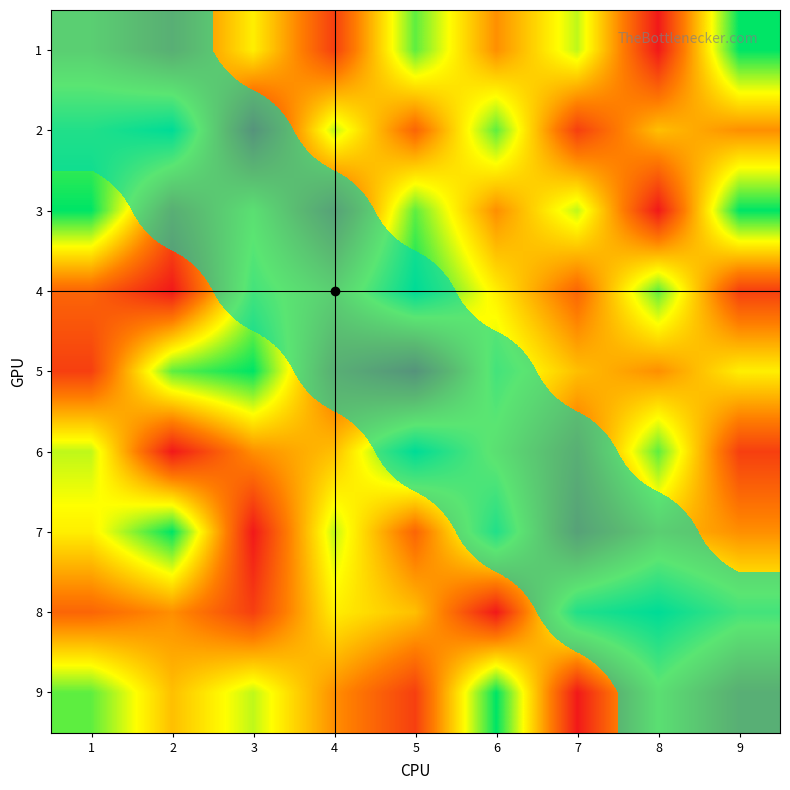

How many values in 3 are above zero?

3